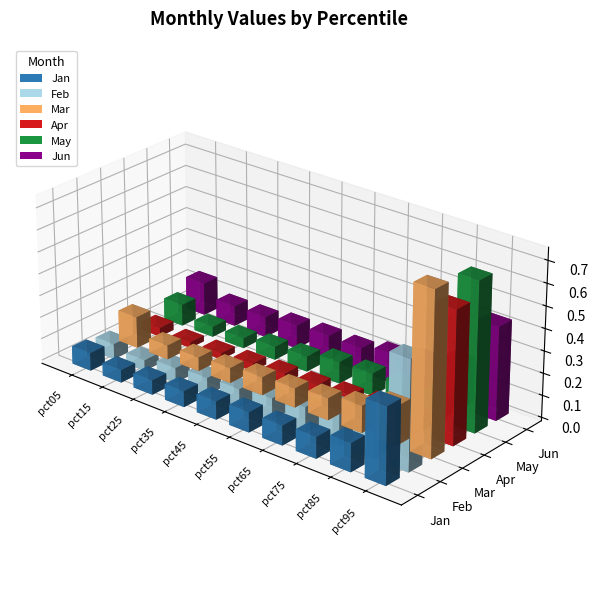

What is the value of the Jan bar at the 5th from the left?

0.1